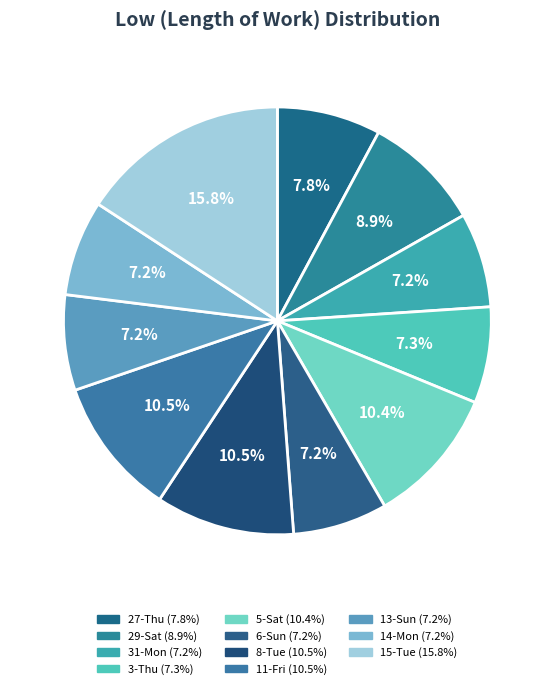

How many slices are in this pie chart?

11